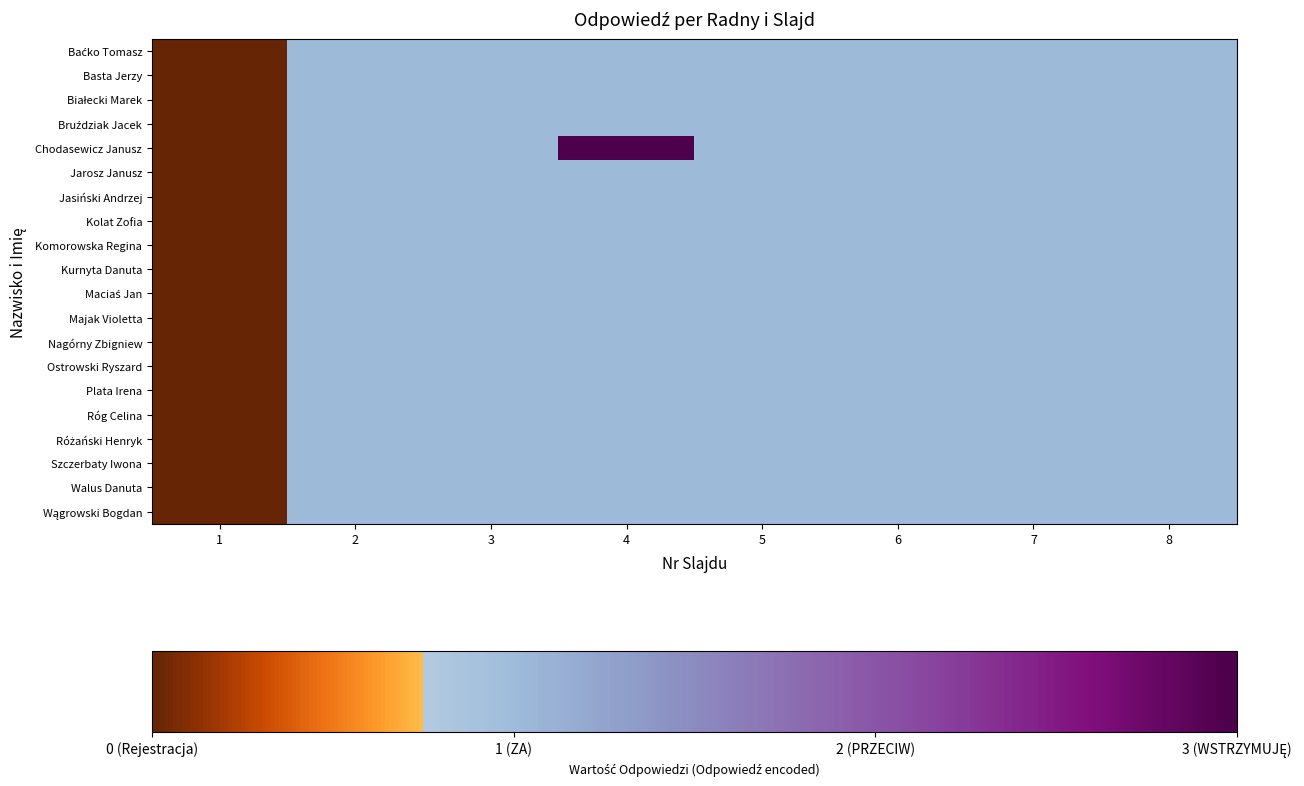

Rank the series by their maximum value, from highest to lowest.

Chodasewicz Janusz, Baćko Tomasz, Basta Jerzy, Białecki Marek, Bruździak Jacek, Jarosz Janusz, Jasiński Andrzej, Kolat Zofia, Komorowska Regina, Kurnyta Danuta, Maciaś Jan, Majak Violetta, Nagórny Zbigniew, Ostrowski Ryszard, Plata Irena, Róg Celina, Różański Henryk, Szczerbaty Iwona, Walus Danuta, Wągrowski Bogdan